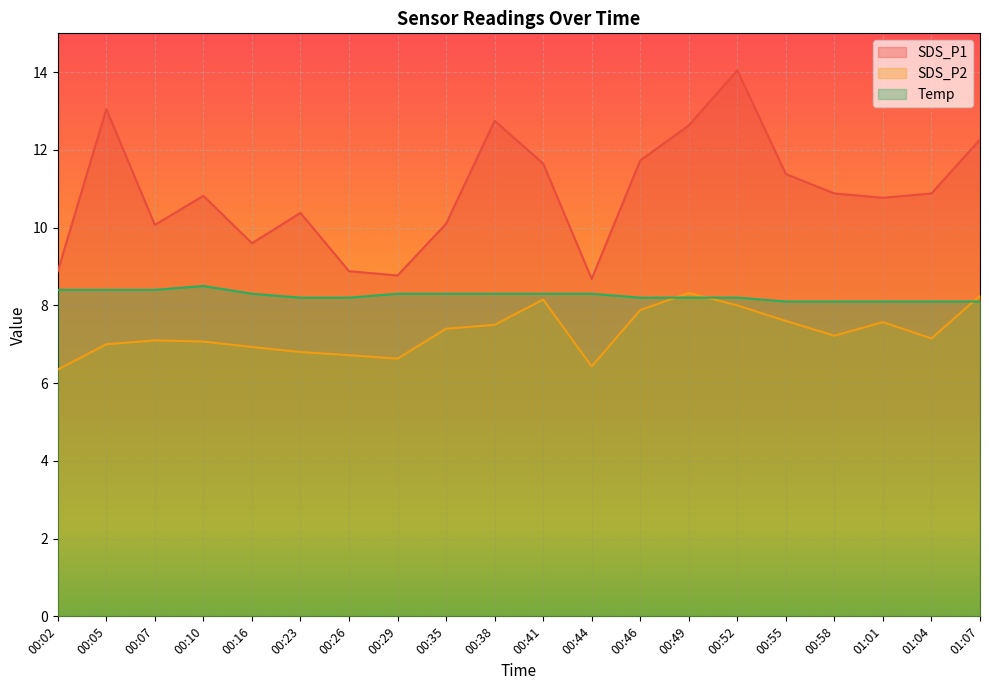

How many intersections are there between Temp and SDS_P2?

3